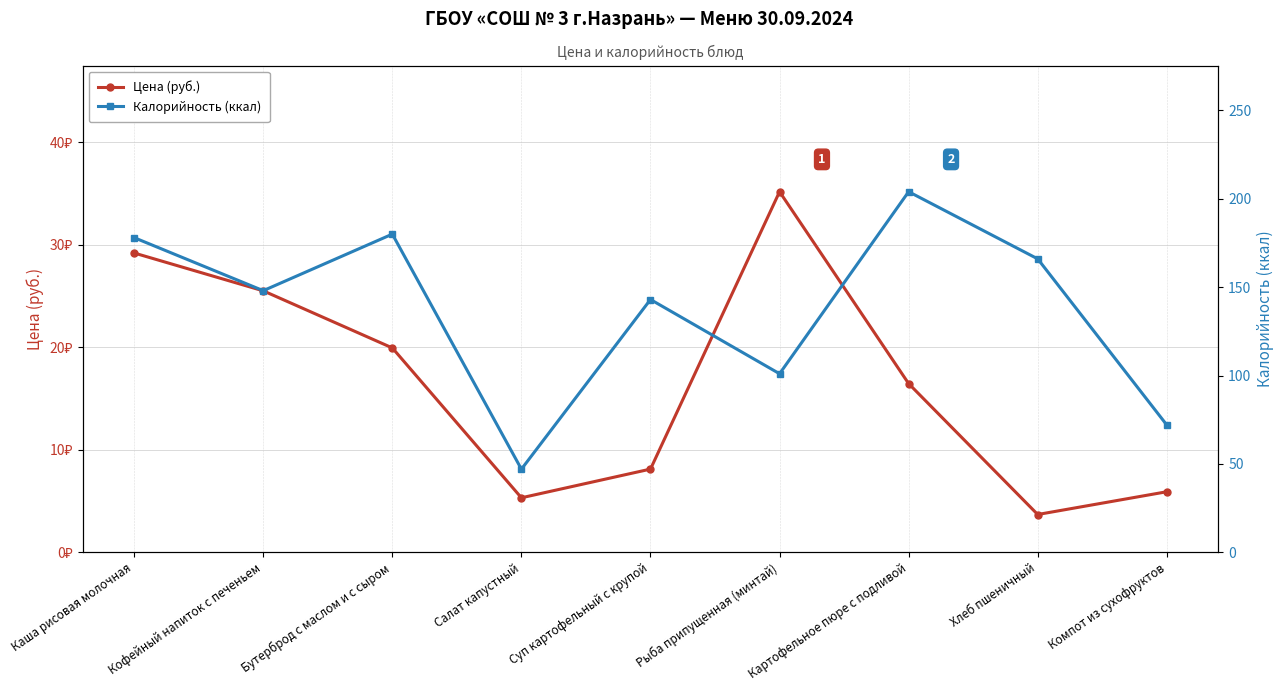

True or false: Калорийность (ккал) and Цена (руб.) cross at least once.

False